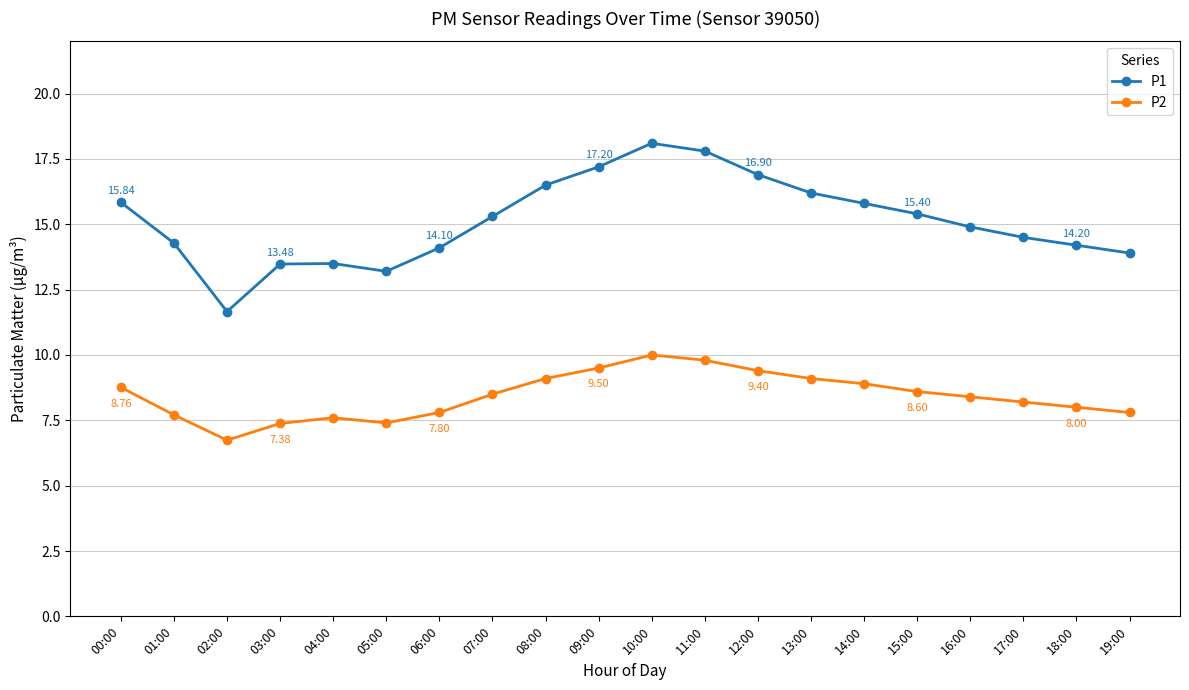

Where is the first local minimum for P2?

02:00